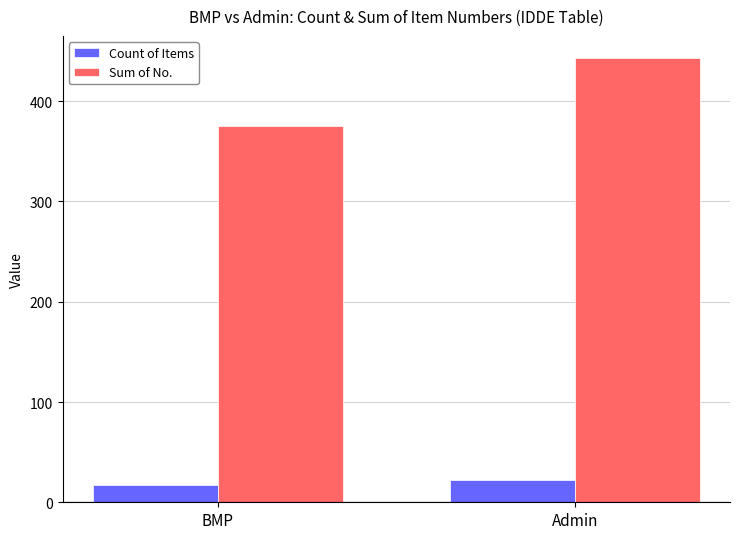

Rank the series at BMP from highest to lowest value.

Sum of No., Count of Items